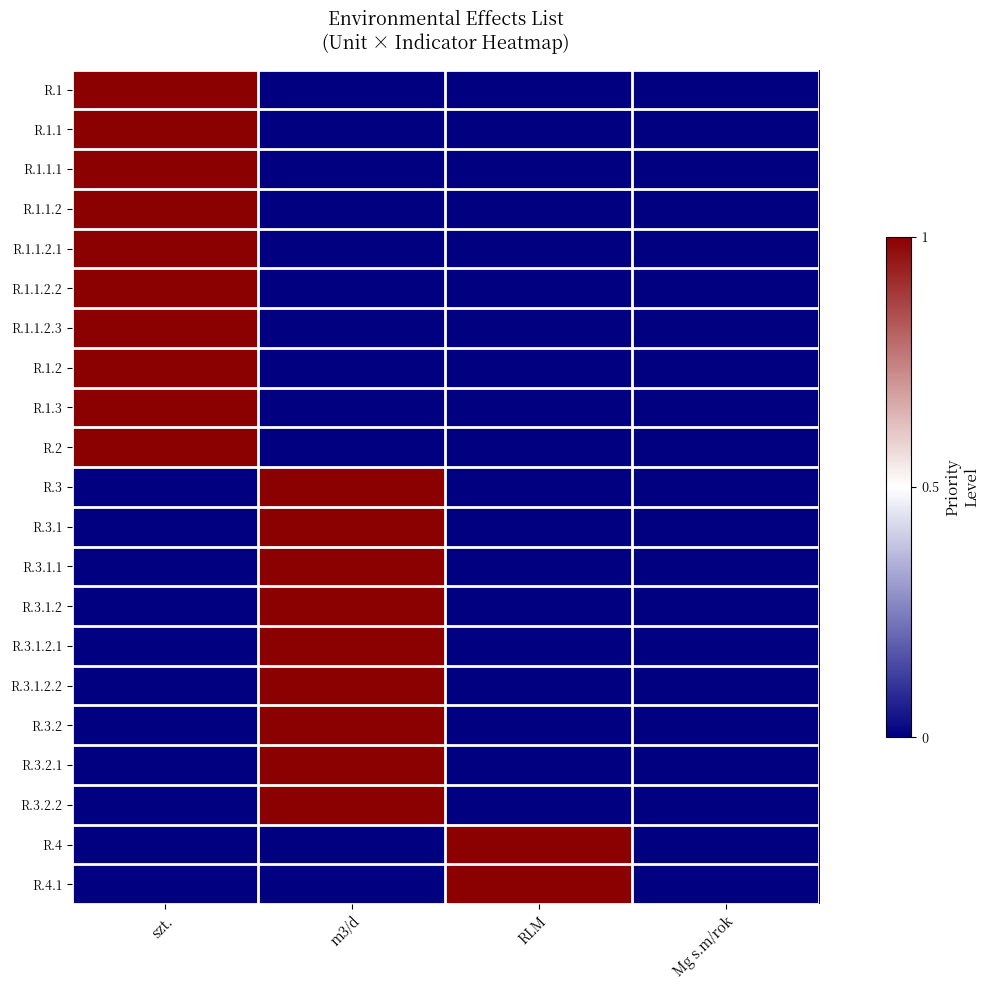

Which series has the largest total across all categories?

R.1